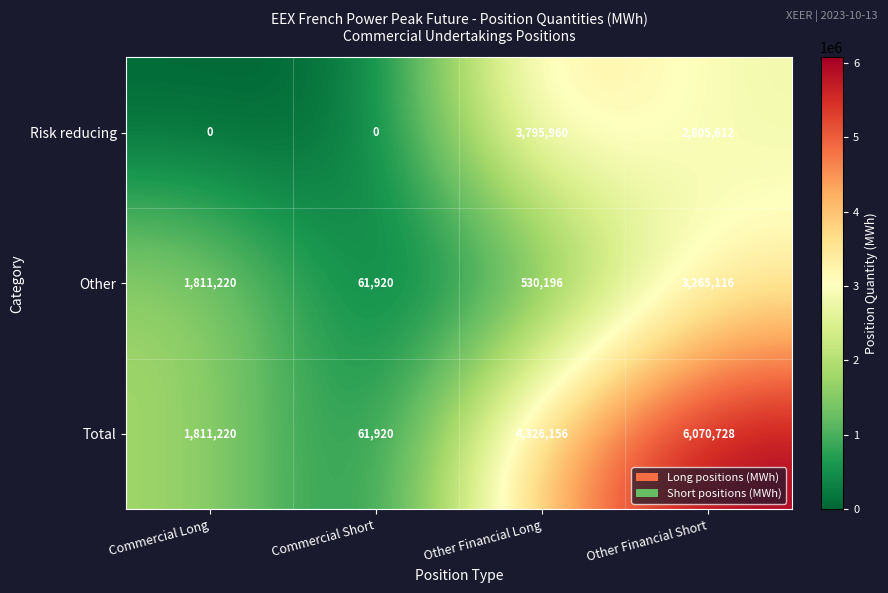

Between Other Financial Long and Other Financial Short, which series saw the biggest shift?

Other